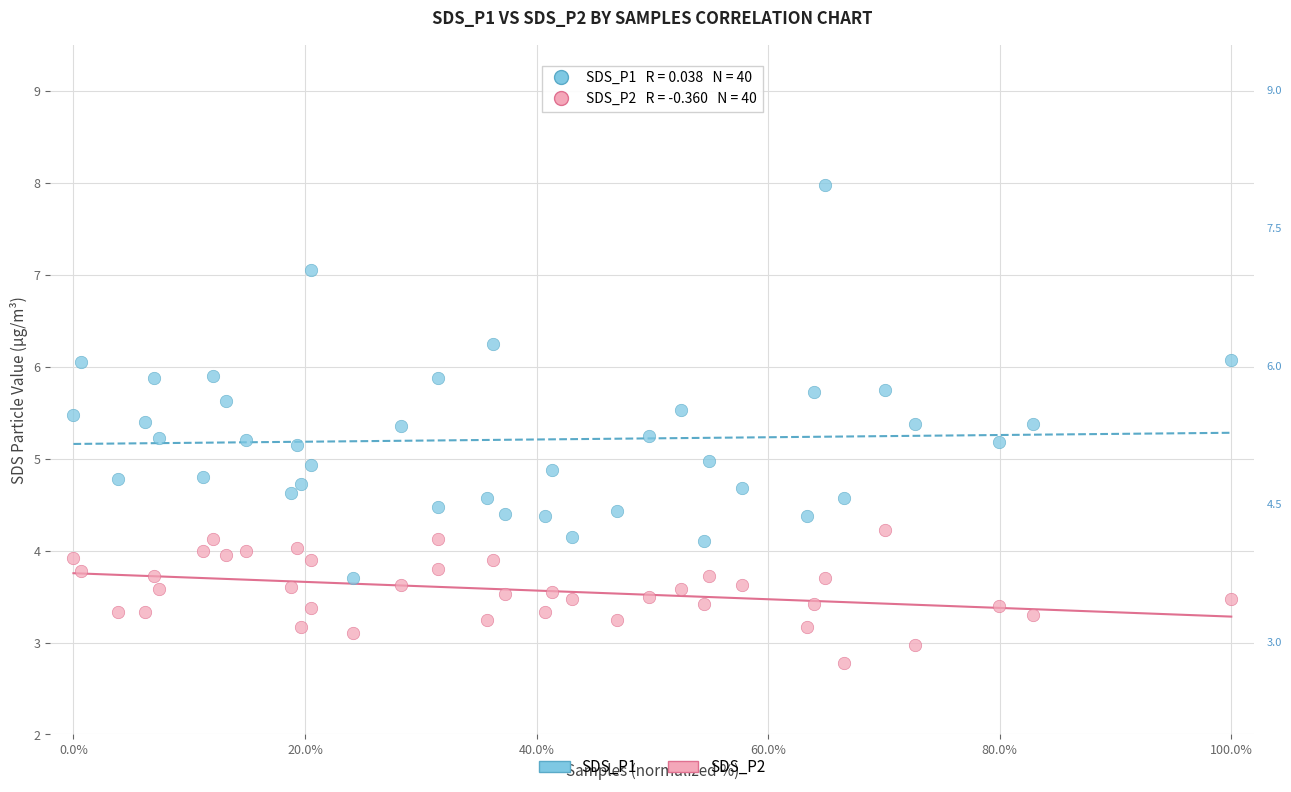

Which series has the widest spread of Y values?

SDS_P1